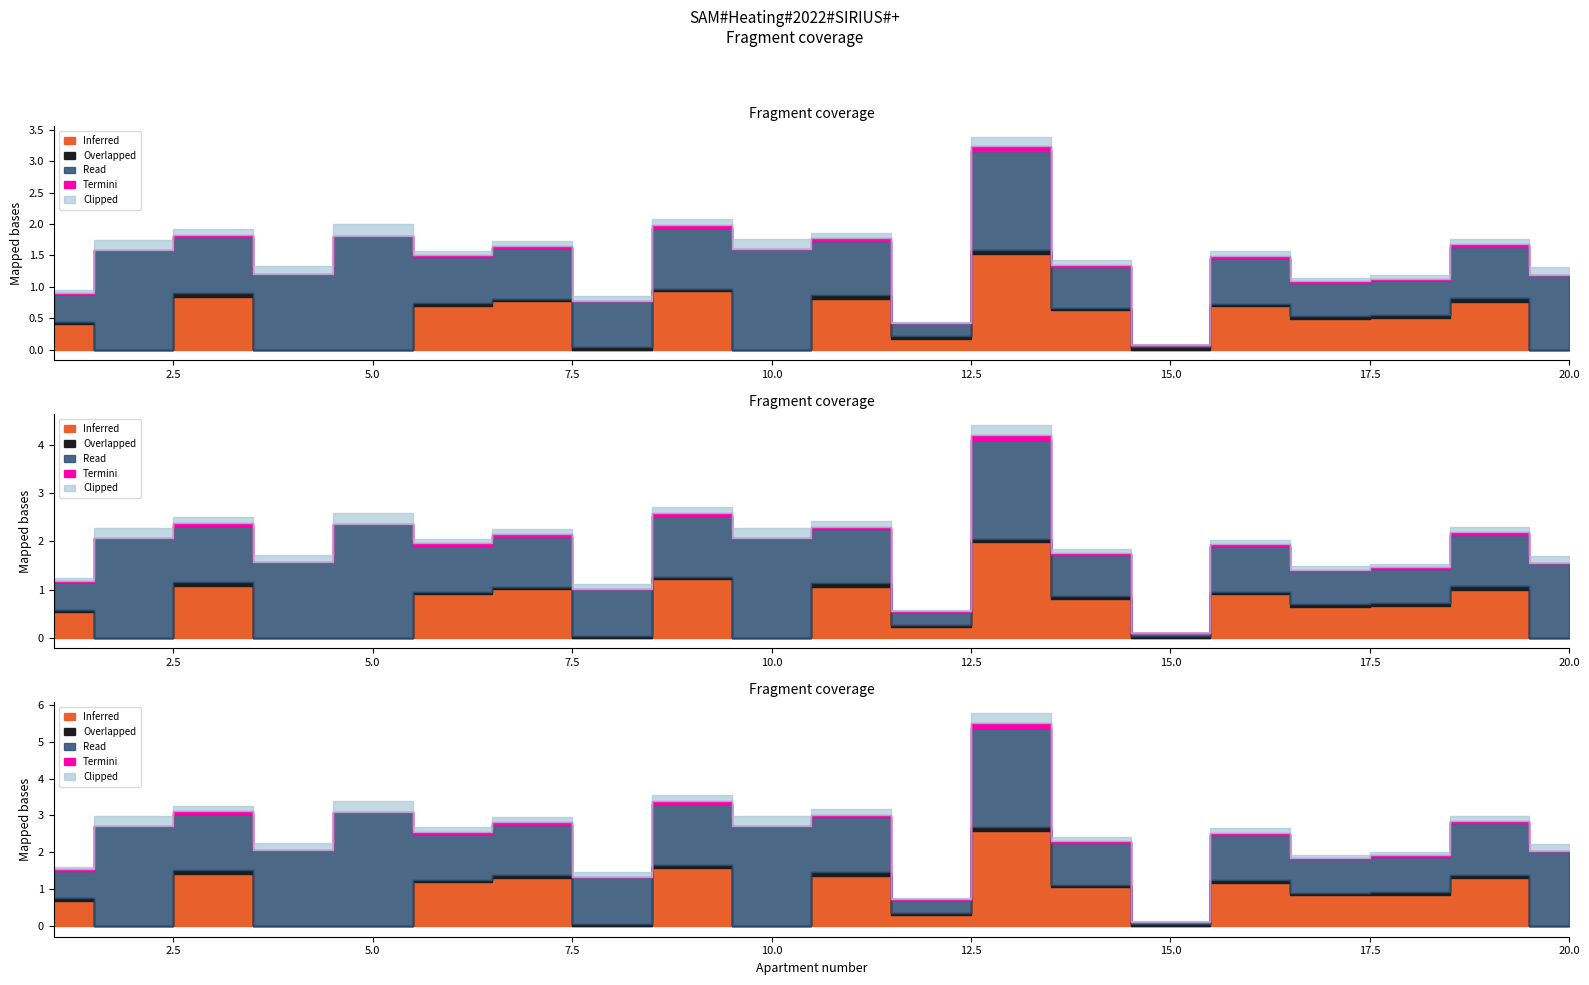

At which category is the sum across all series the highest?

13